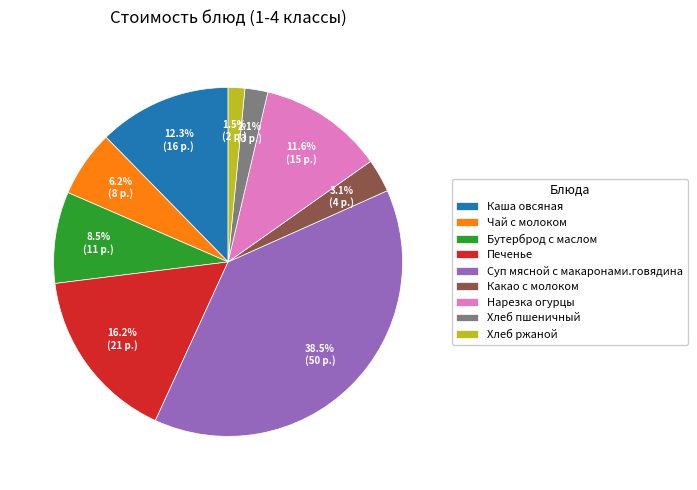

Rank the categories by value from highest to lowest.

Суп мясной с макаронами.говядина, Печенье, Каша овсяная, Нарезка огурцы, Бутерброд с маслом, Чай с молоком, Какао с молоком, Хлеб пшеничный, Хлеб ржаной